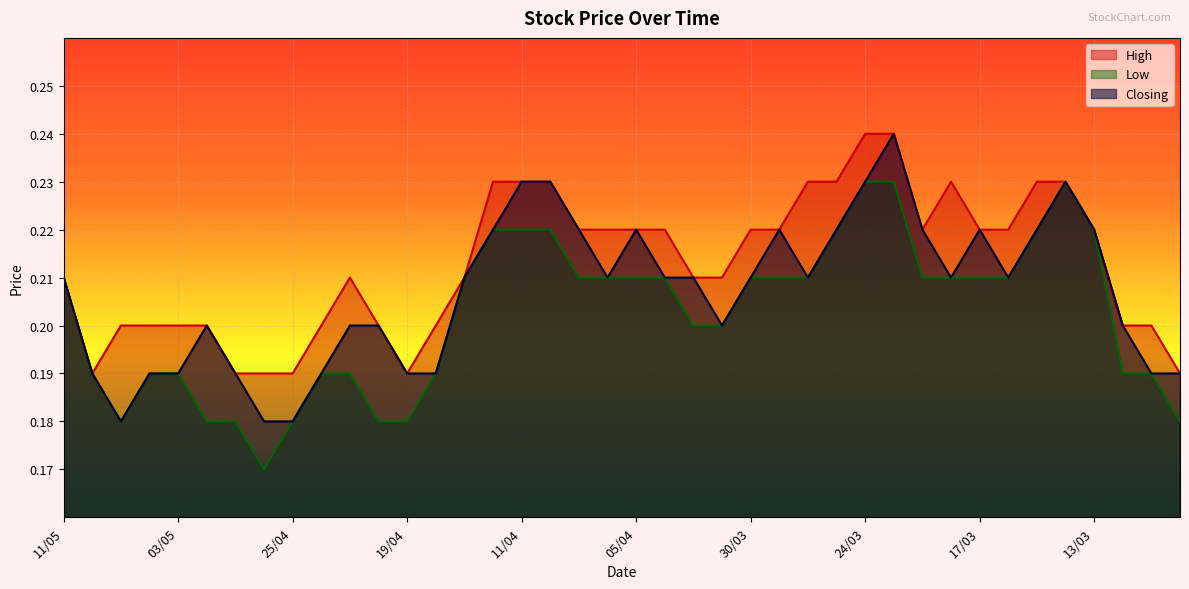

True or false: Low and High intersect in this chart.

False